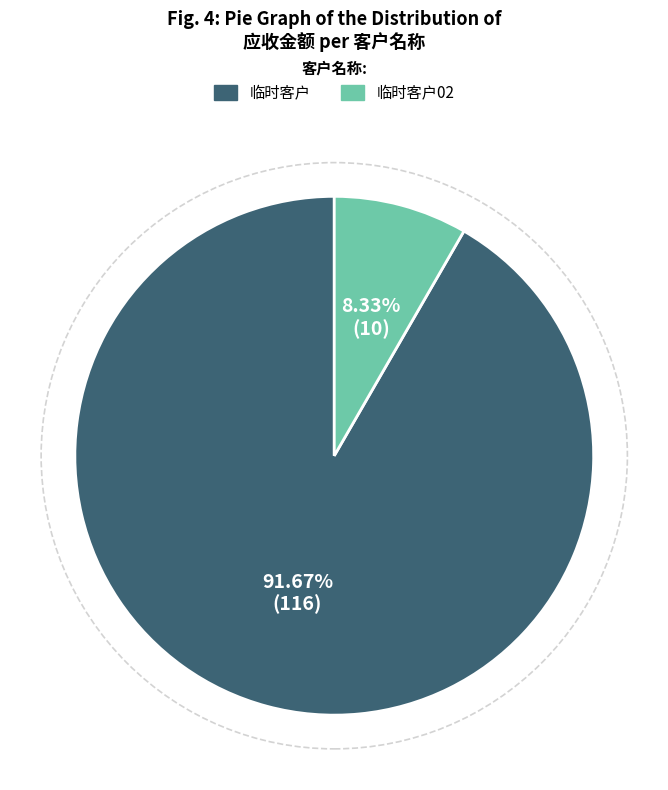

Between 临时客户 and 临时客户02, which is larger?

临时客户